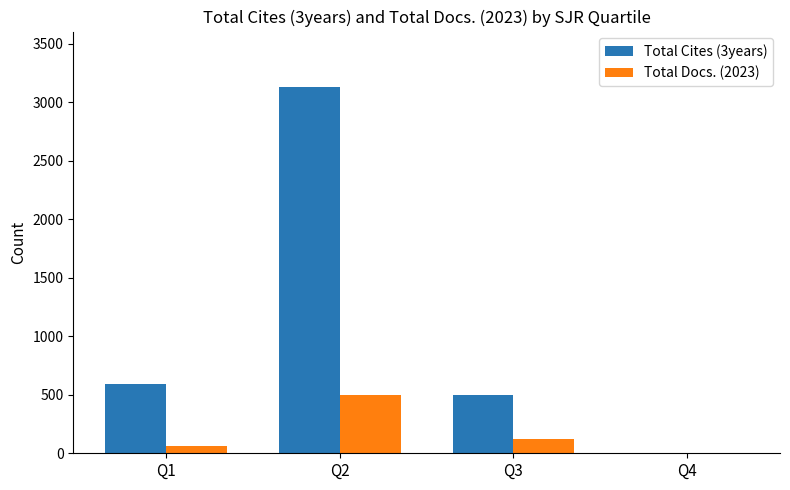

What is the average value of the Total Cites (3years) series?

1058